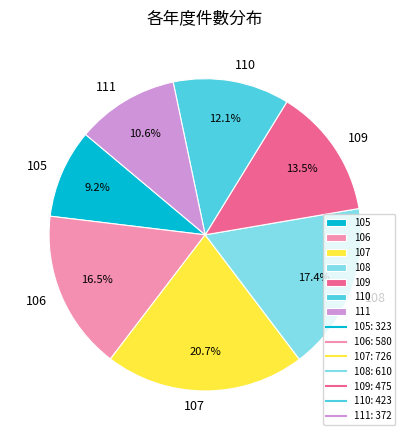

What is the ratio of the value at 108 to the value at 107?

0.8